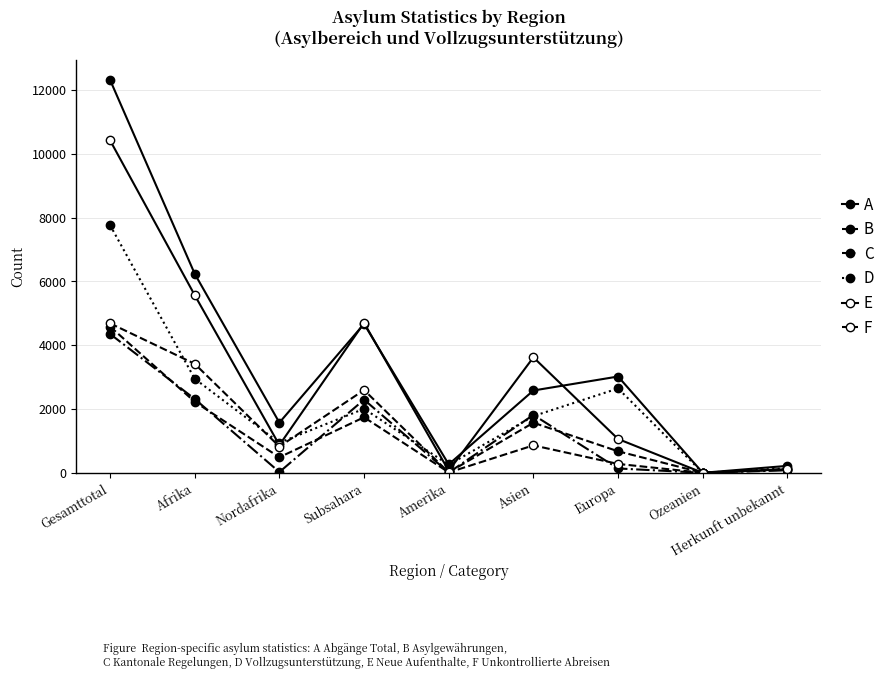

How many categories are shown in the chart?

9